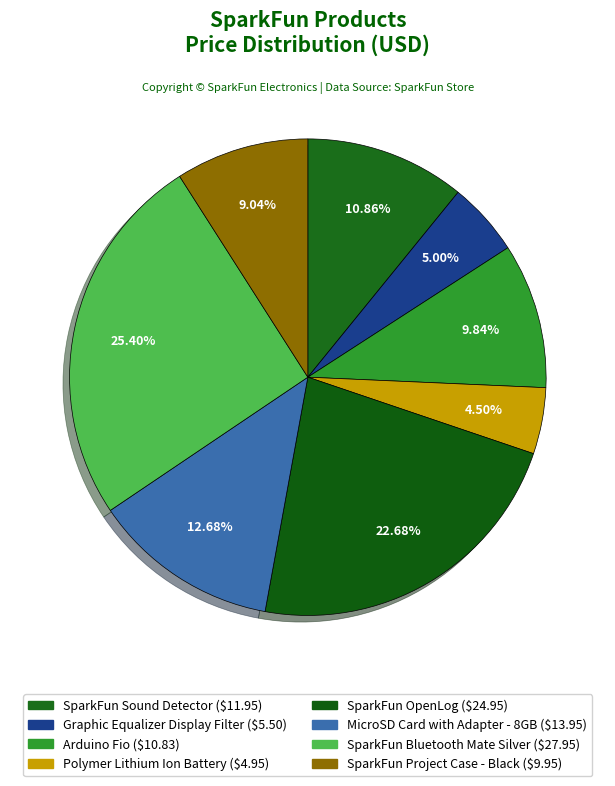

Is Arduino Fio the majority of the pie?

No